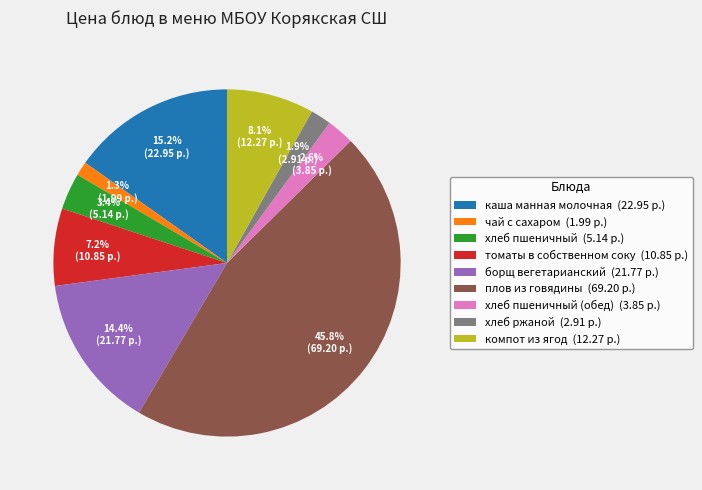

How much of the chart is everything except каша манная молочная (22.95 р.)?

84.8%